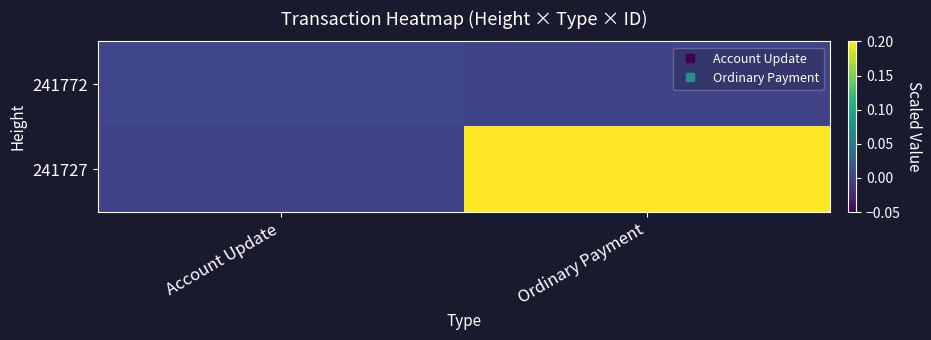

Which series changed the most between Account Update and Ordinary Payment?

241727